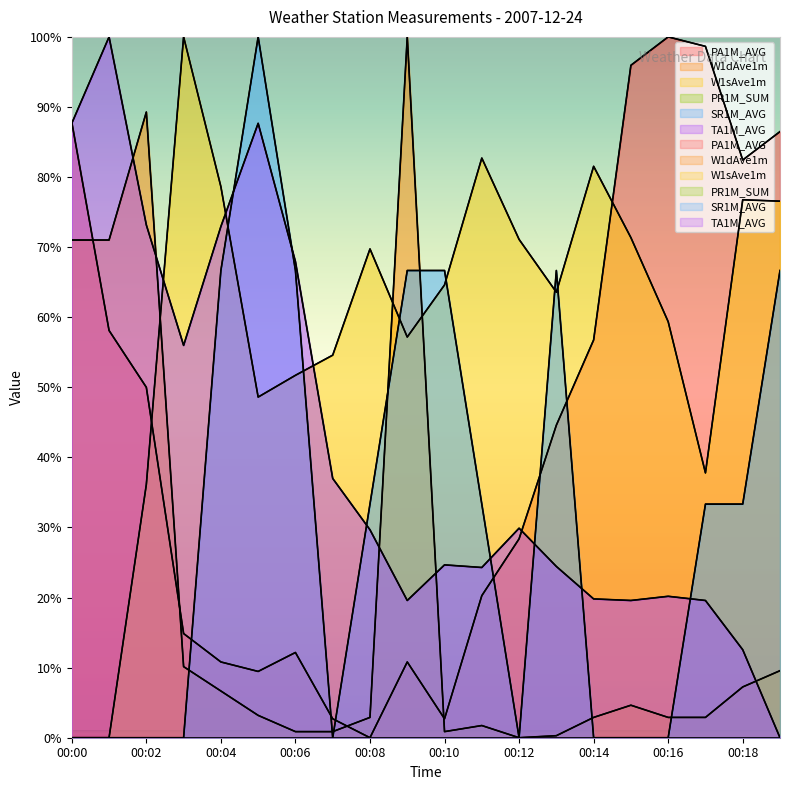

What is the difference between the SR1M_AVG values at 00:18 and 00:06?

33.3